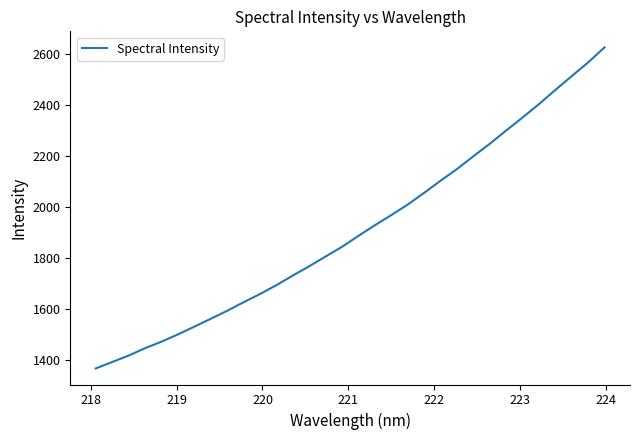

What is the greatest value displayed?

2624.5